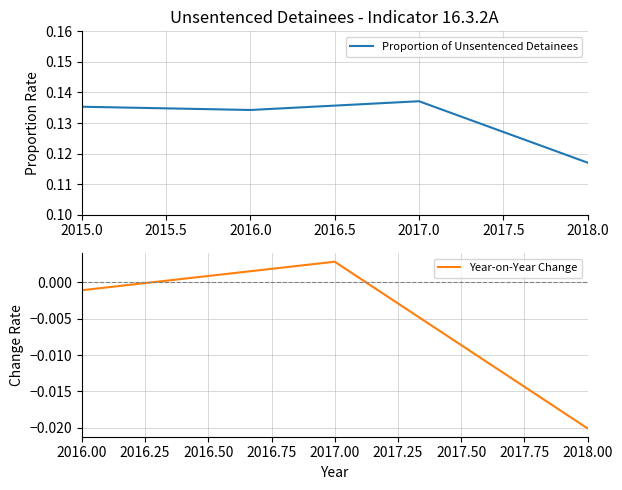

True or false: the data has more than 0 interior local peaks.

True